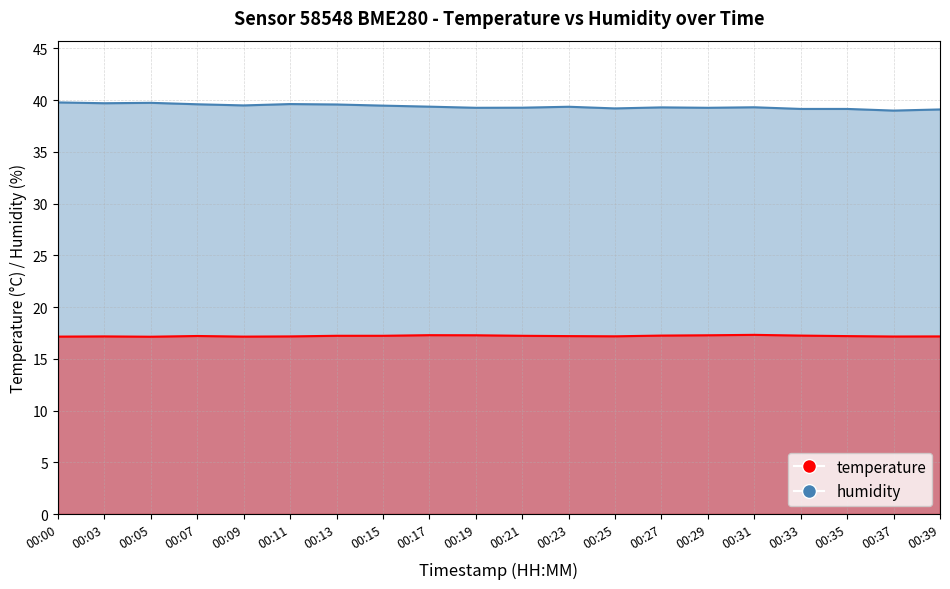

The temperature series shows 5.7 at 00:29. True or false?

False